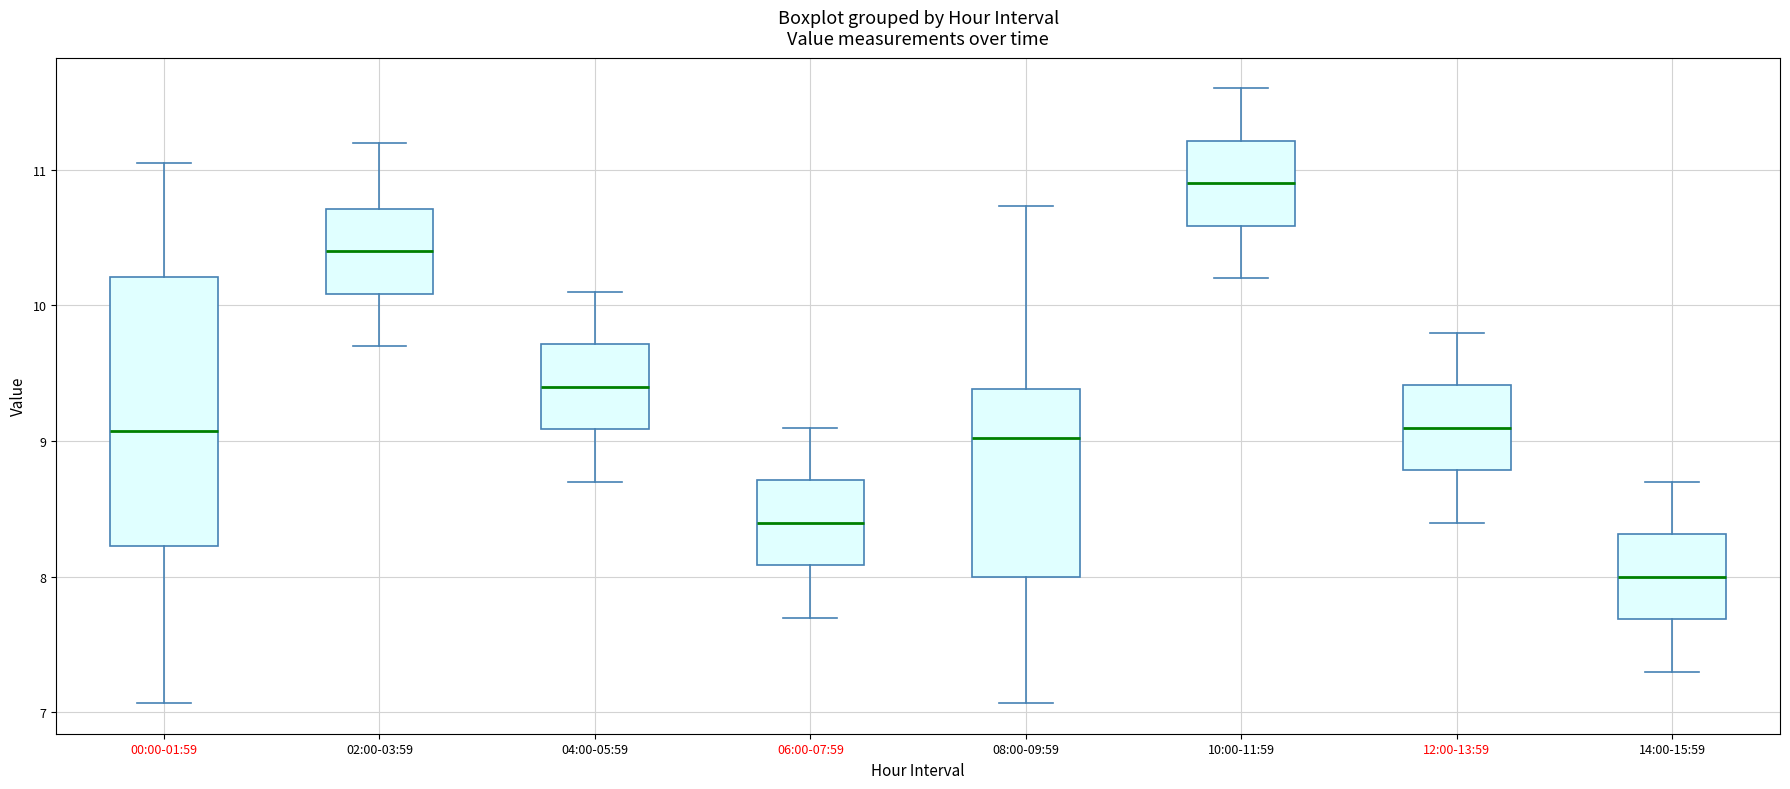

Reading left to right, transcribe this box plot: for each box, give where its median line is, the range the box spans, and where its two whiskers end, as read against the y-axis. The values are not printed on the chart, so give them approximately, as read against the axis.

00:00-01:59: median 9.1, box 8.2 to 10.2, whiskers 7.1 to 11.1
02:00-03:59: median 10.4, box 10.1 to 10.7, whiskers 9.7 to 11.2
04:00-05:59: median 9.4, box 9.1 to 9.7, whiskers 8.7 to 10.1
06:00-07:59: median 8.4, box 8.1 to 8.7, whiskers 7.7 to 9.1
08:00-09:59: median 9.0, box 8.0 to 9.4, whiskers 7.1 to 10.7
10:00-11:59: median 10.9, box 10.6 to 11.2, whiskers 10.2 to 11.6
12:00-13:59: median 9.1, box 8.8 to 9.4, whiskers 8.4 to 9.8
14:00-15:59: median 8.0, box 7.7 to 8.3, whiskers 7.3 to 8.7